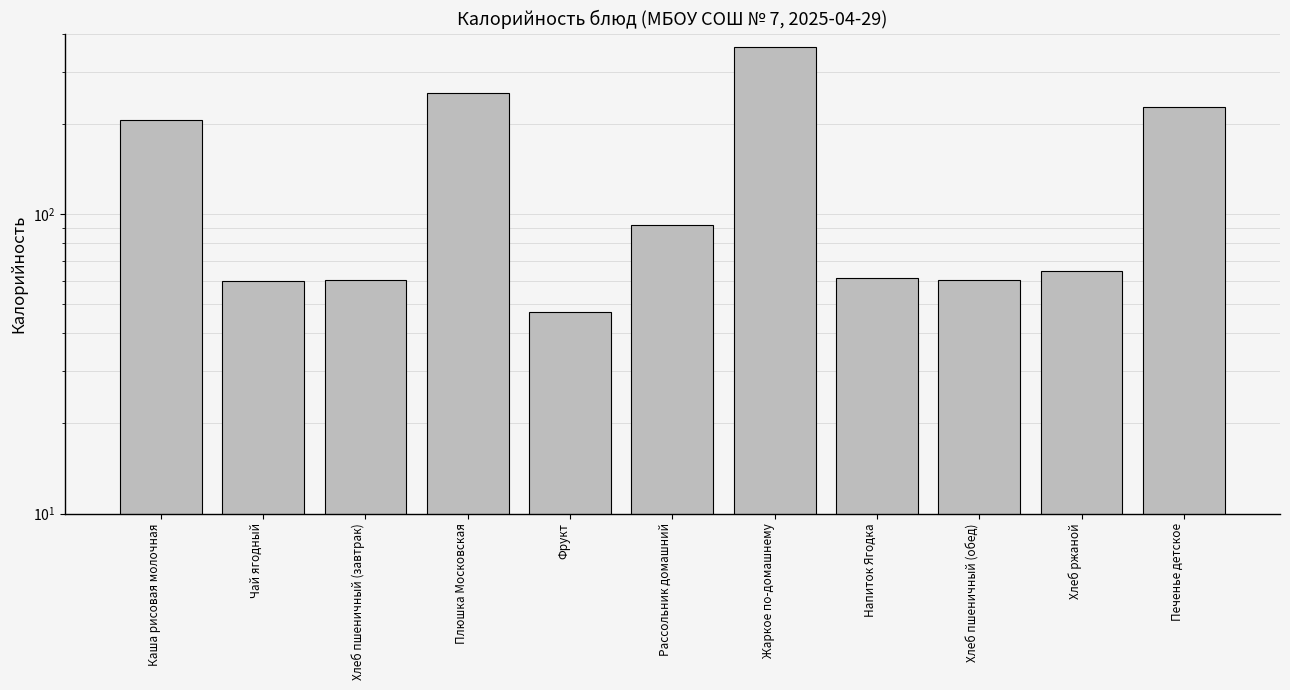

Reading left to right, extract all data points from this chart.

207.2	59.9	60.5	254.8	47.0	92.3	362.9	61.1	60.5	64.8	227.9